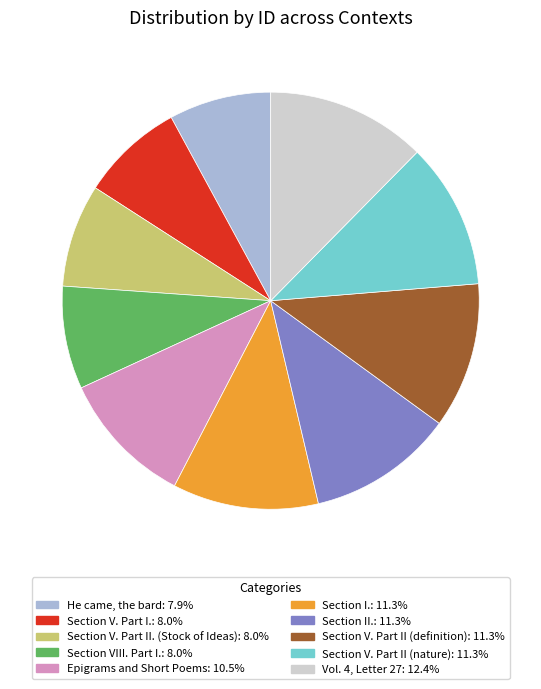

What is the largest slice in the pie chart?

Vol. 4, Letter 27